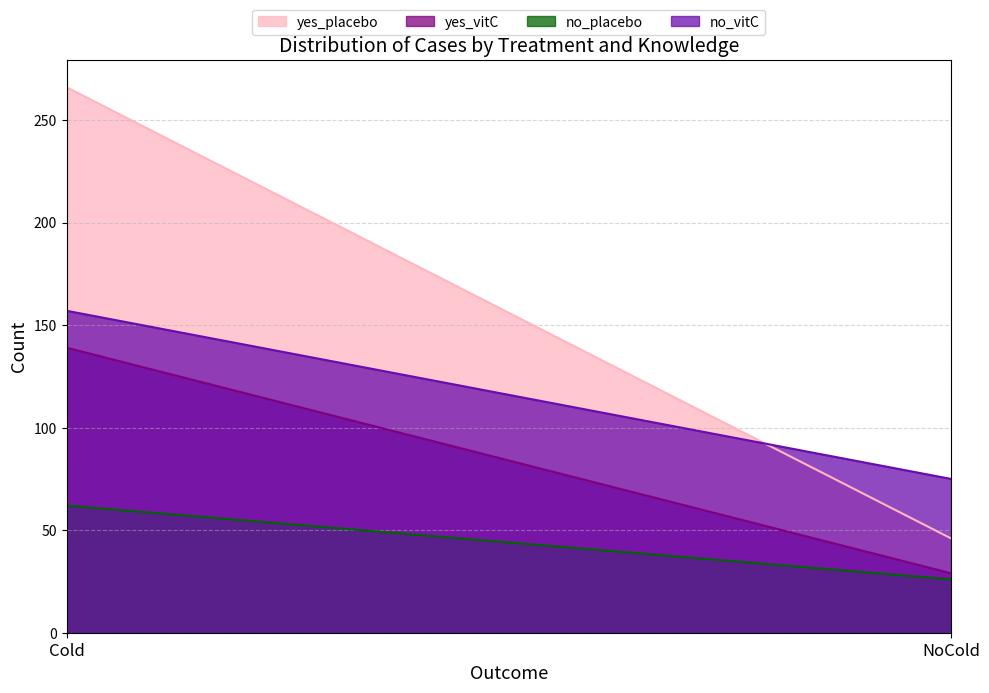

Does the chart display data point markers on the line(s)?

No